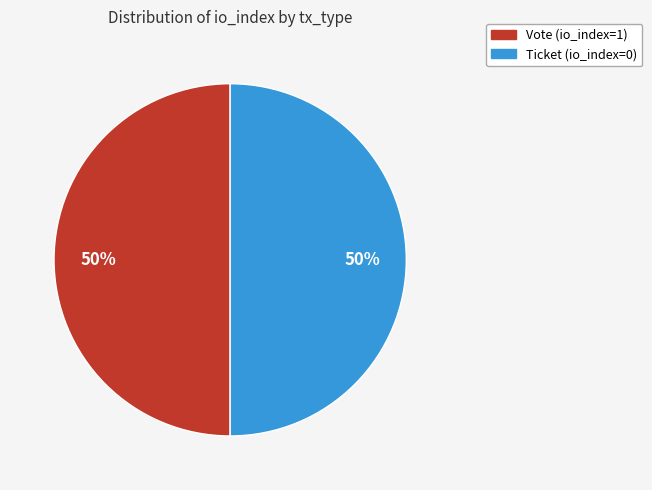

How many segments does this pie chart have?

2